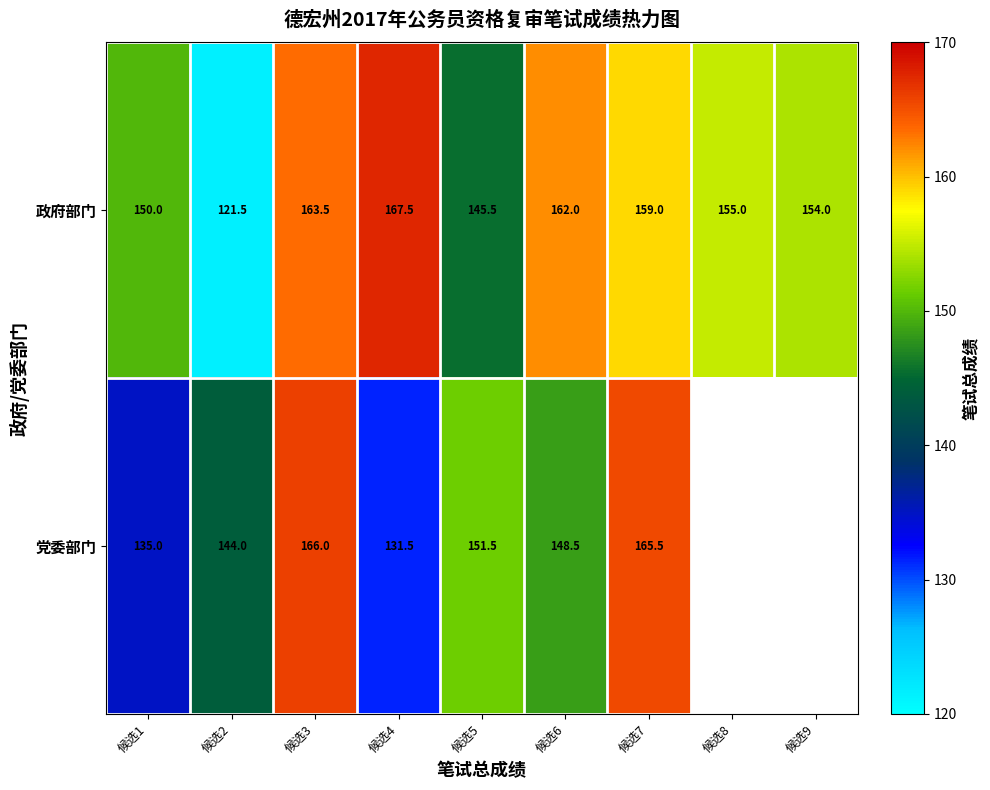

At which label is 政府部门 closest to 144?

候选5